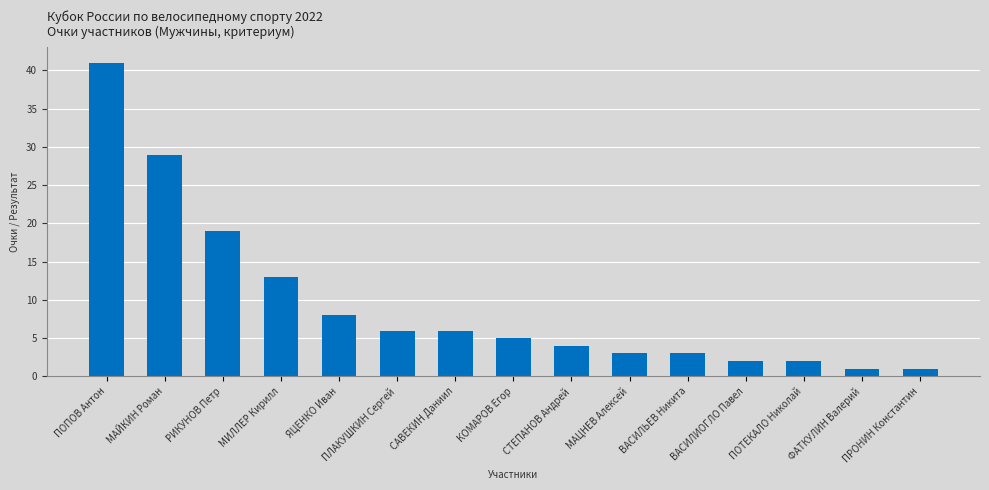

Are the bars horizontal?

No